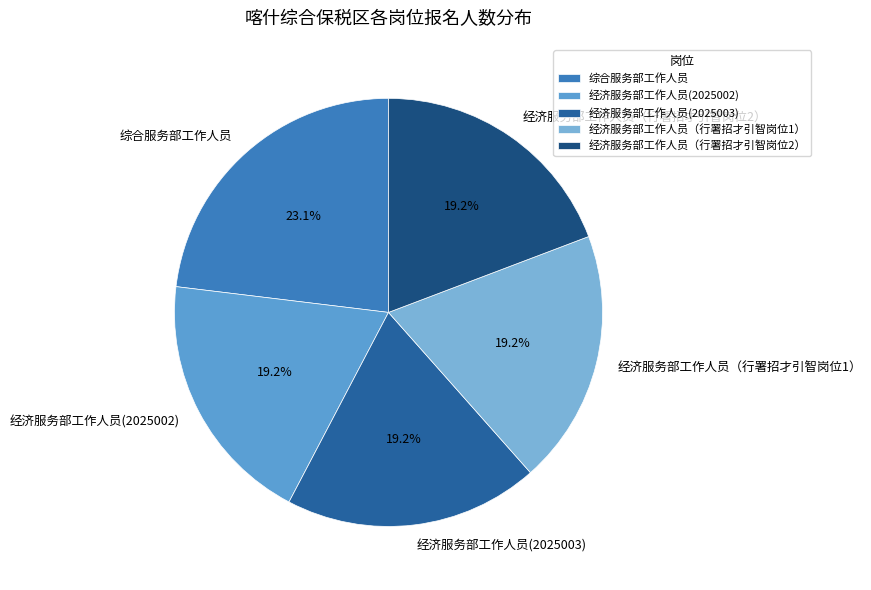

Combined, do 经济服务部工作人员（行署招才引智岗位2） and 综合服务部工作人员 account for over 50%?

No